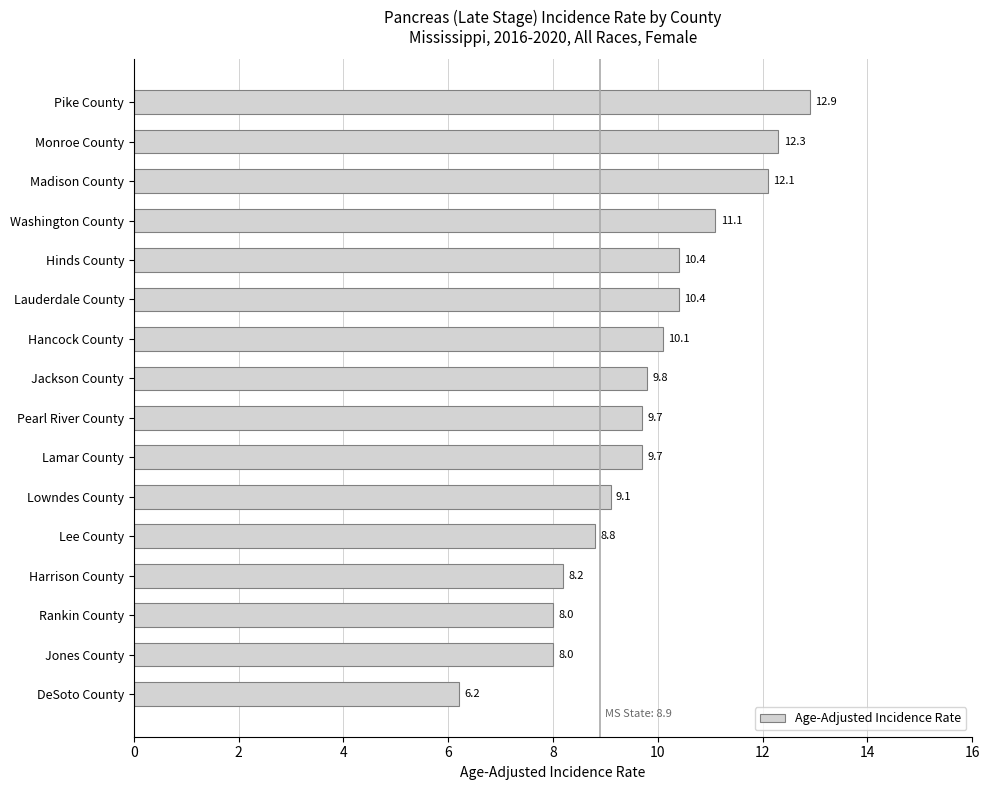

What is the label of the 5th bar from the bottom?

Lee County